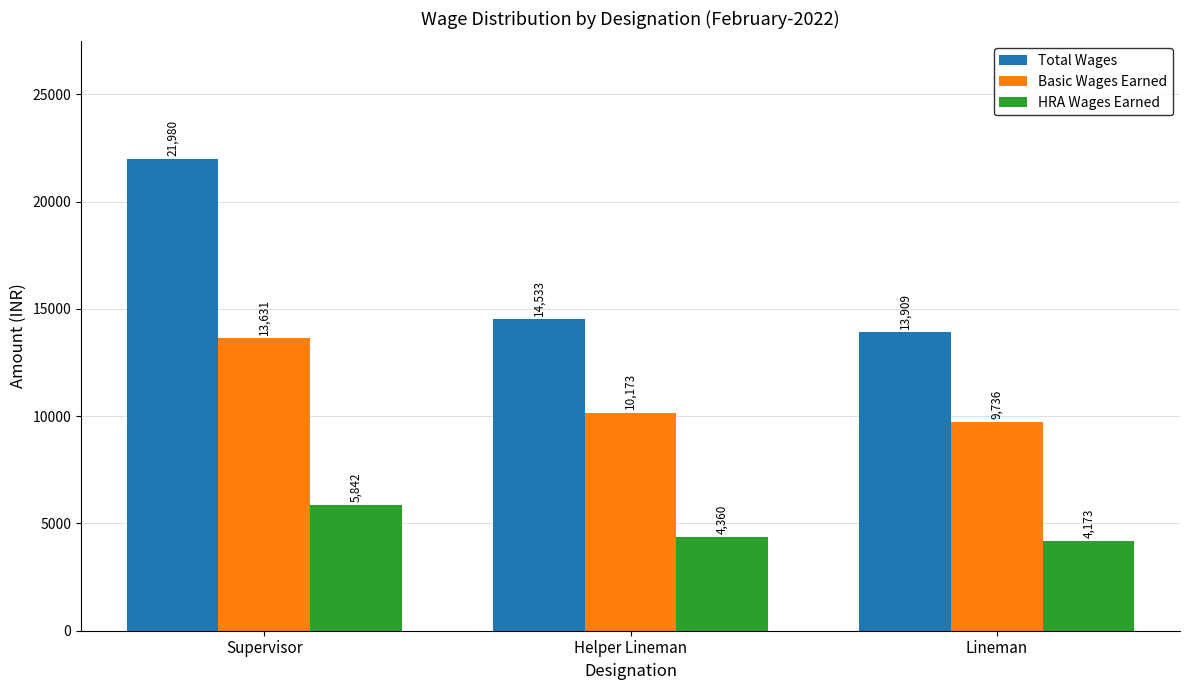

The value of Total Wages at Supervisor is 13440. True or false?

False